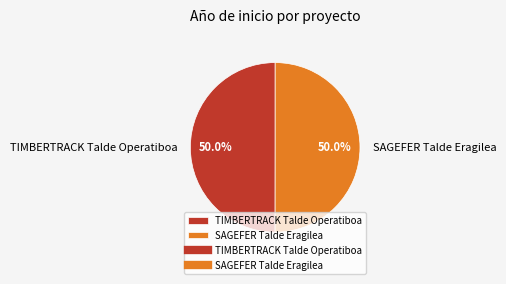

How many segments does this pie chart have?

2